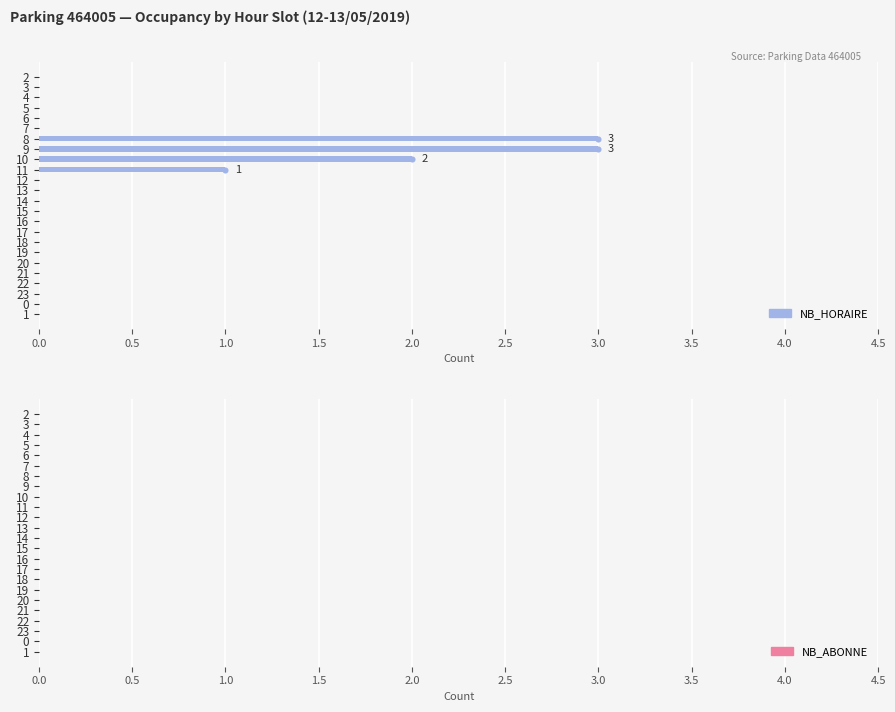

What is the ratio of the value at 11 to the value at 8?

0.3